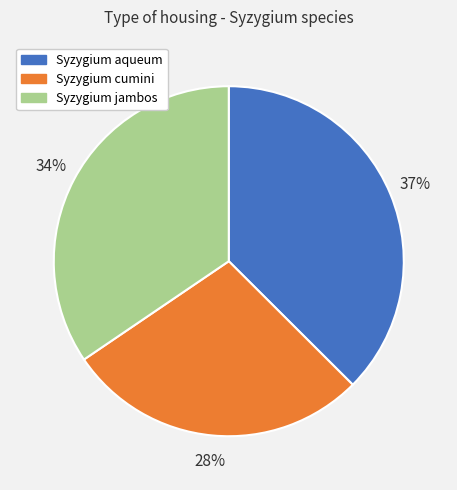

Count the number of slices in the pie.

3